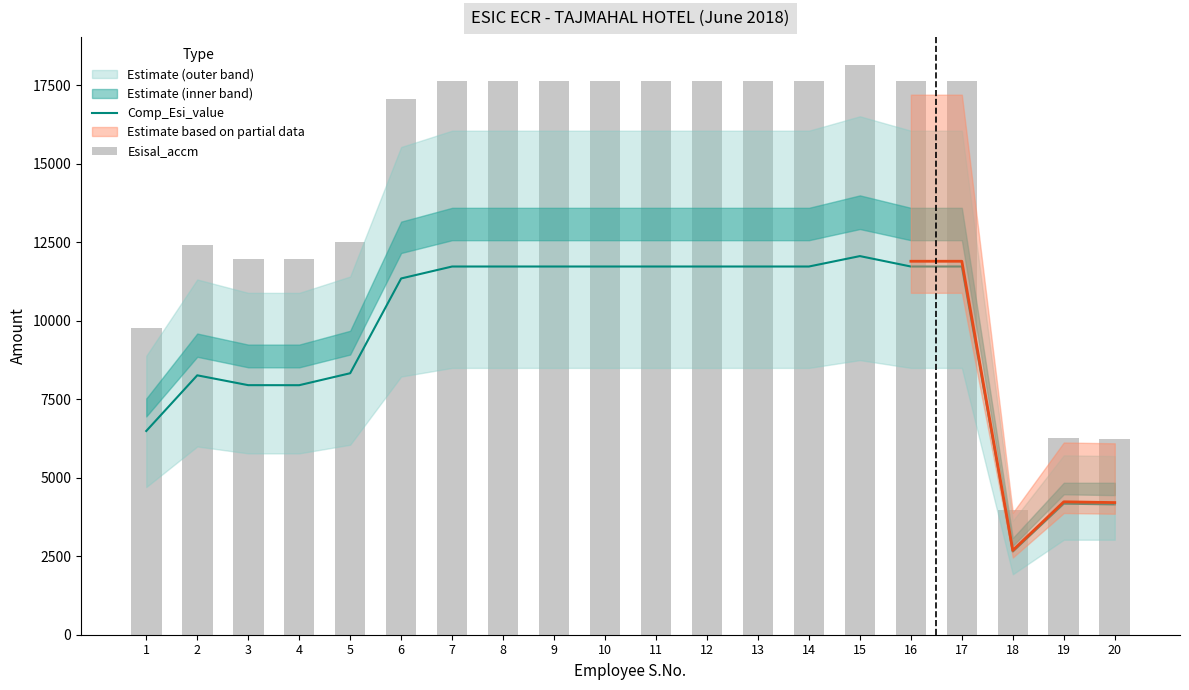

At how many categories does at least one series exceed 9128?

17